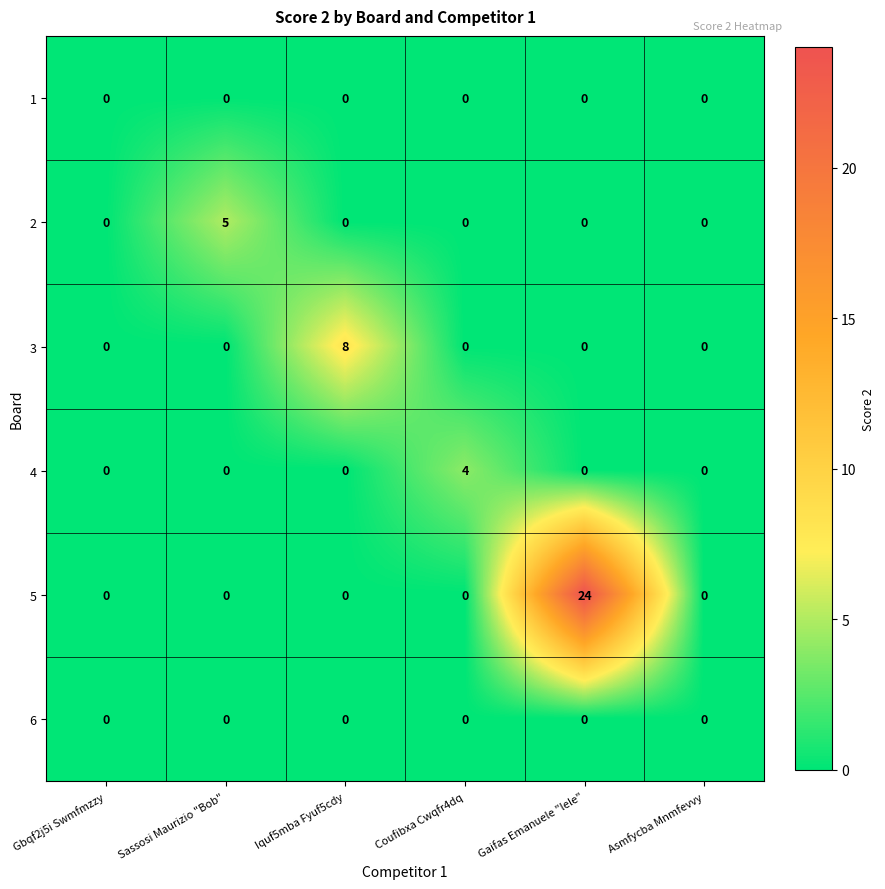

What is the difference between the maximum and minimum values in the 3 series?

8